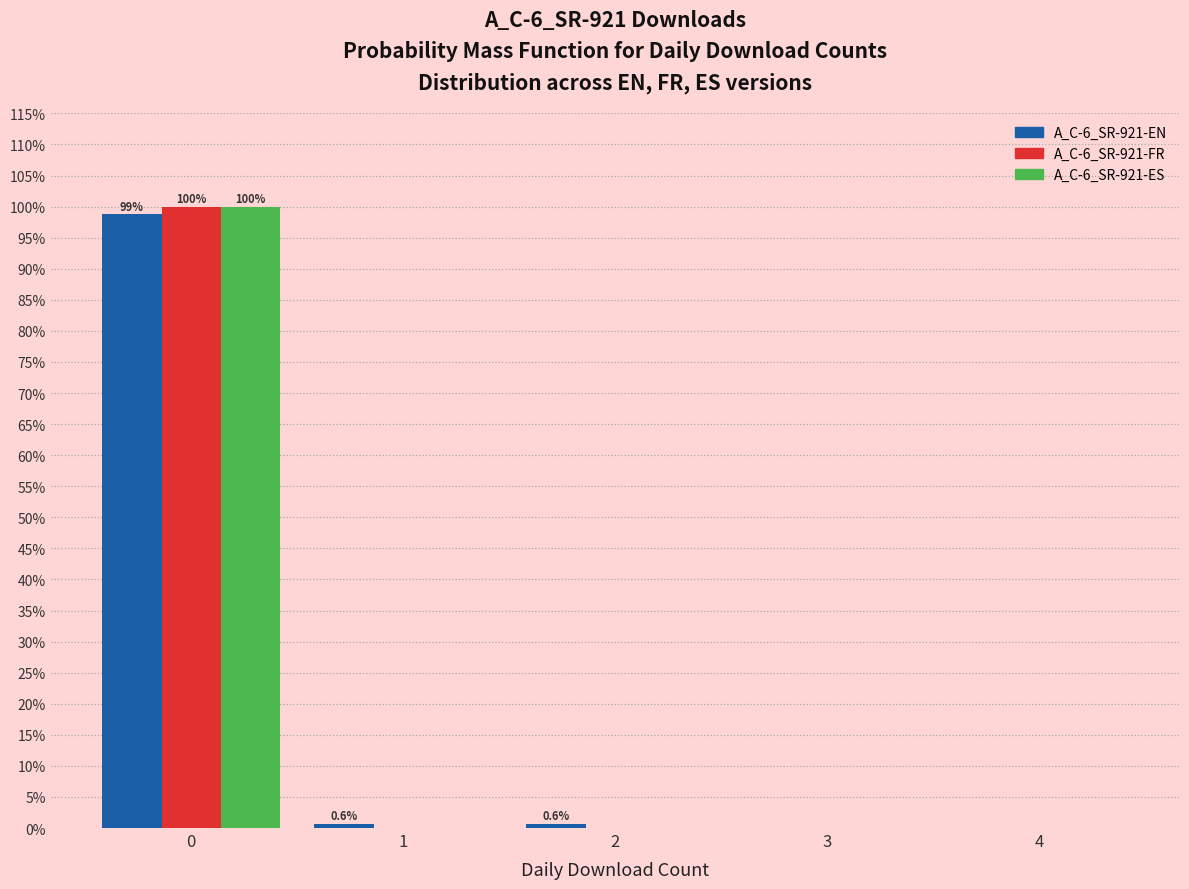

Reading left to right, list all the values displayed in this chart.

A_C-6_SR-921-EN: 0=98.7	1=0.6	2=0.6	3=0.0	4=0.0
A_C-6_SR-921-FR: 0=100.0	1=0.0	2=0.0	3=0.0	4=0.0
A_C-6_SR-921-ES: 0=100.0	1=0.0	2=0.0	3=0.0	4=0.0